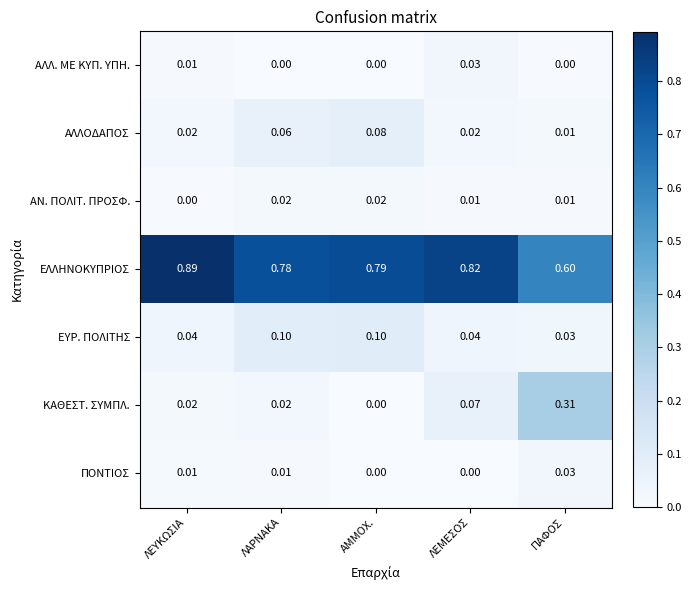

Is the value of ΠΟΝΤΙΟΣ at ΠΑΦΟΣ greater than the value of ΚΑΘΕΣΤ. ΣΥΜΠΛ. at ΛΕΜΕΣΟΣ?

No